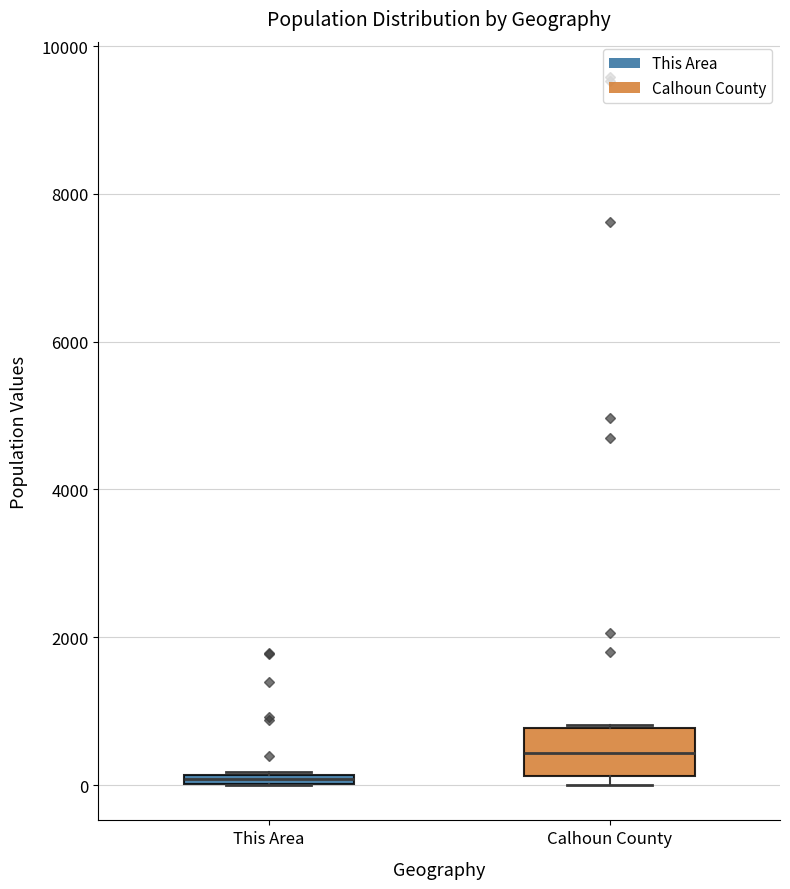

Where is the upper edge of the box for This Area on the y-axis? The values are not printed on the chart, so give them approximately, as read against the axis.

200